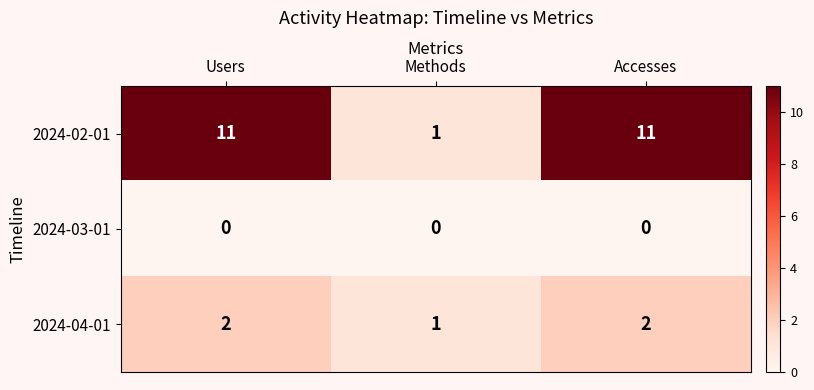

At Users, list the series in order from largest to smallest.

2024-02-01, 2024-04-01, 2024-03-01